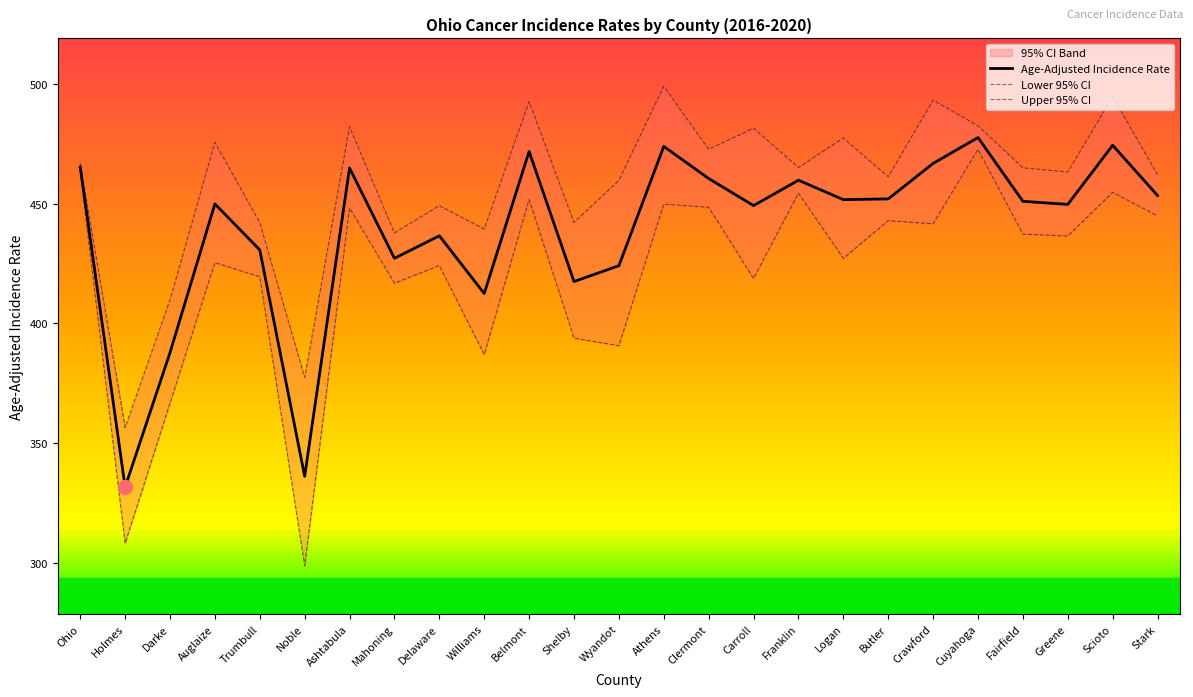

Which series changed the most between Holmes and Shelby?

Age-Adjusted Incidence Rate